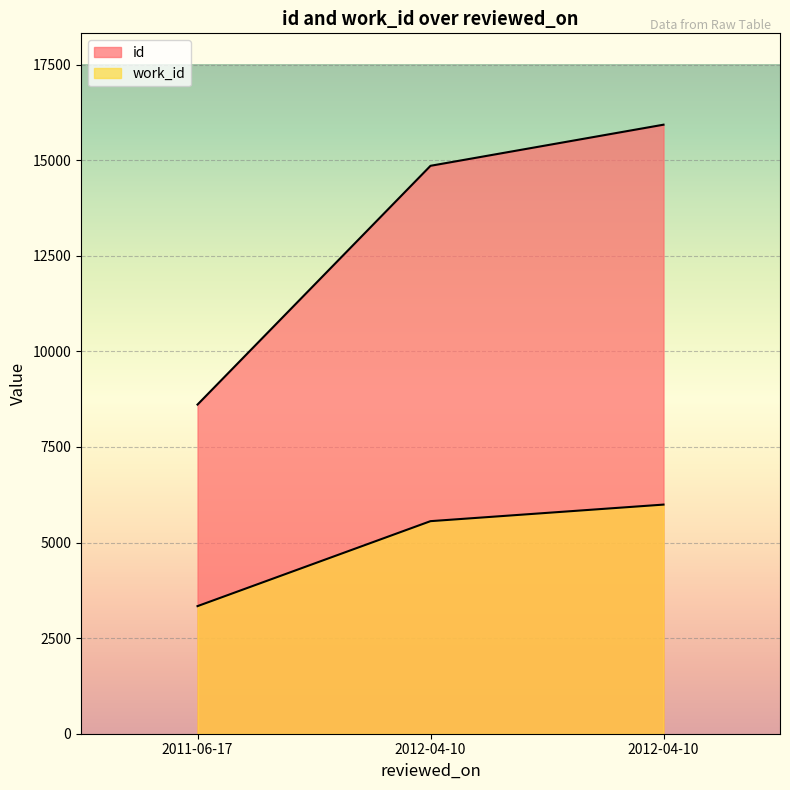

What is the sum of all work_id values?

14888